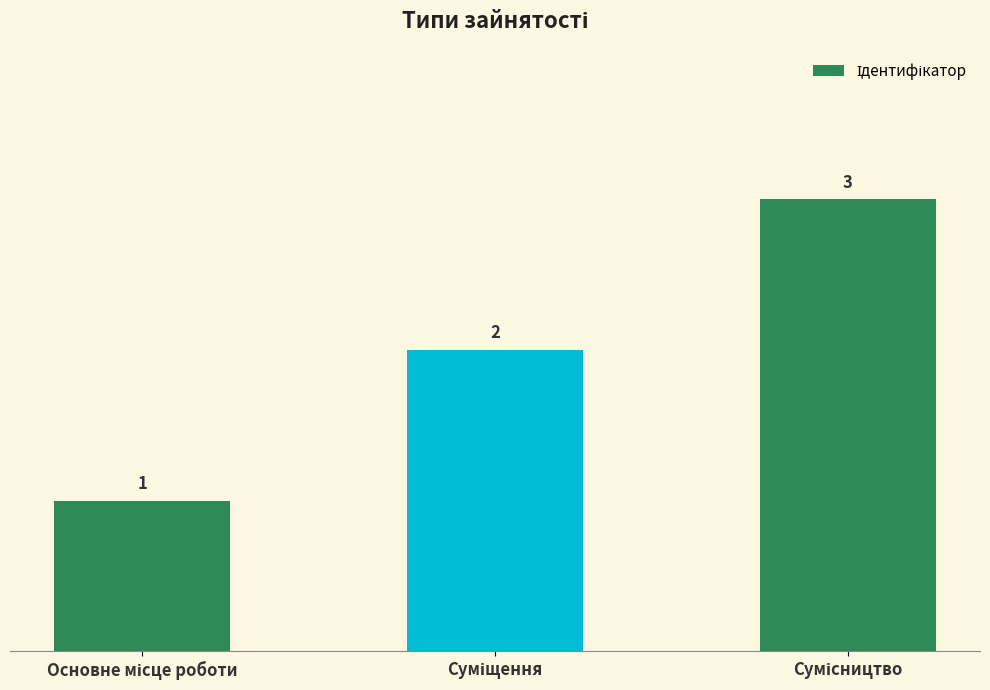

What is the value of the 1st bar from the left?

1